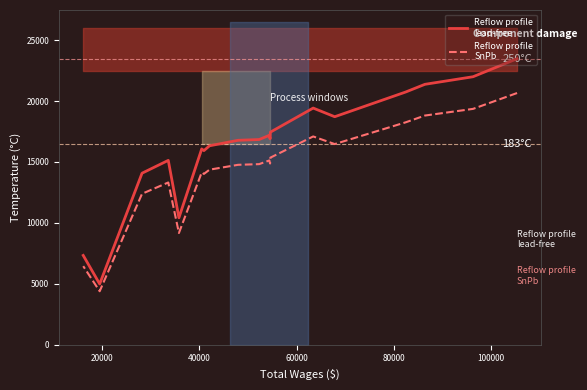

Does the chart have visible grid lines?

No